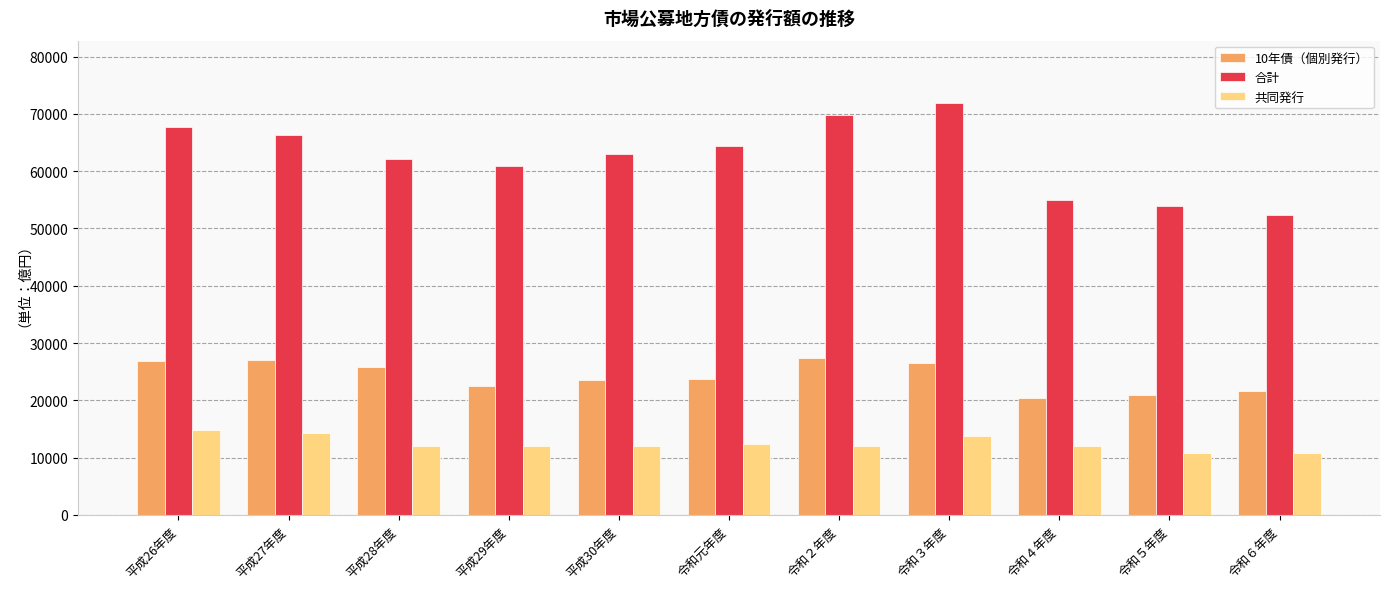

List the labels in order of 合計 value, largest first.

令和３年度, 令和２年度, 平成26年度, 平成27年度, 令和元年度, 平成30年度, 平成28年度, 平成29年度, 令和４年度, 令和５年度, 令和６年度